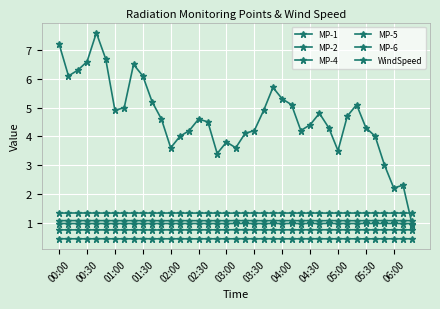

Which category has the lowest value in the MP-6 series?

05:30